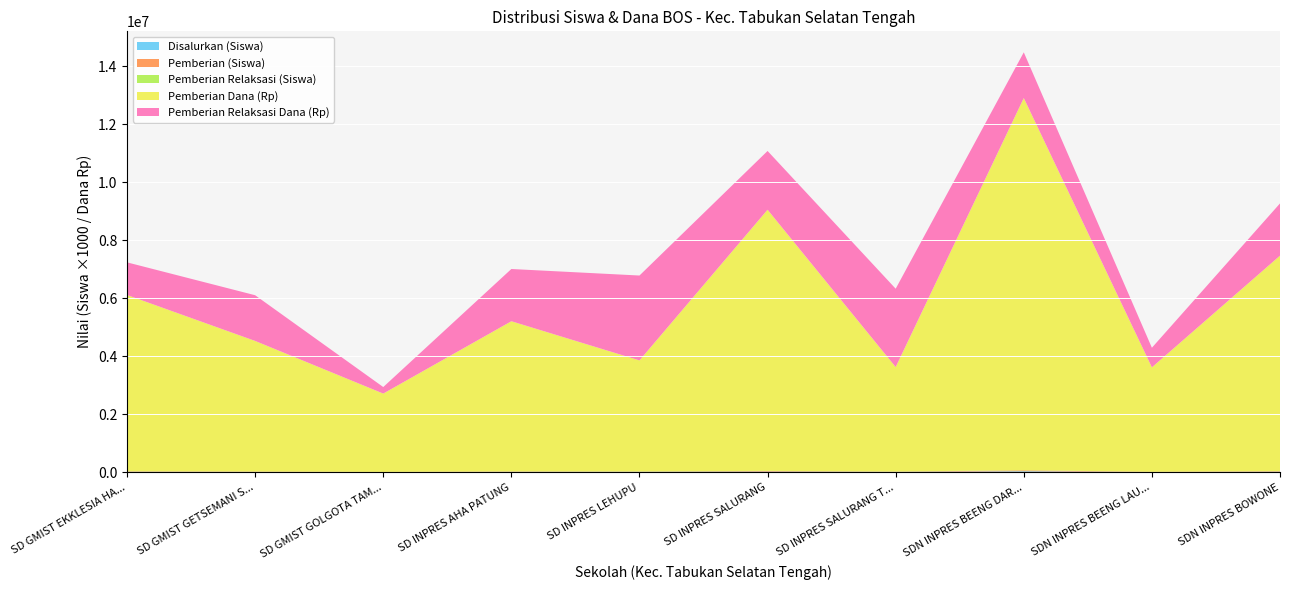

Reading right to left, what are all the values shown in this chart?

Disalurkan (Siswa): 22	10	38	15	26	17	17	8	15	19
Pemberian (Siswa): 18	8	32	9	21	9	12	7	11	15
Pemberian Relaksasi (Siswa): 4	2	6	6	5	8	5	1	4	4
Pemberian (Dana): 7425000	3600000	12825000	3600000	9000000	3825000	5175000	2700000	4500000	6075000
Pemberian Relaksasi (Dana): 1800000	675000	1575000	2700000	2025000	2925000	1800000	225000	1575000	1125000